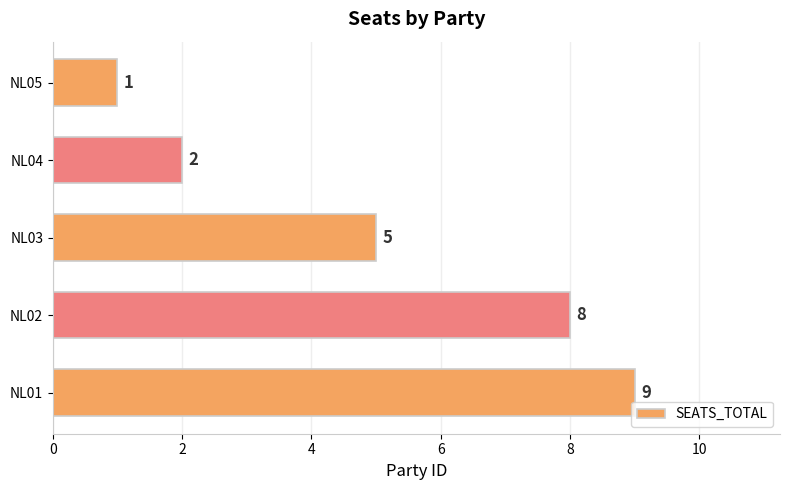

True or false: the data shows 8 at NL02.

True